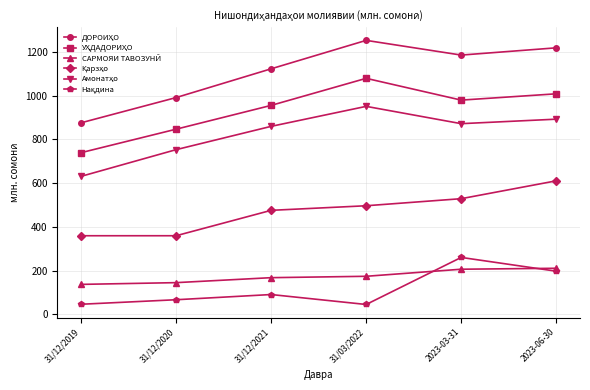

What is the spread (max minus min) of values at 31/03/2022?

1208.3